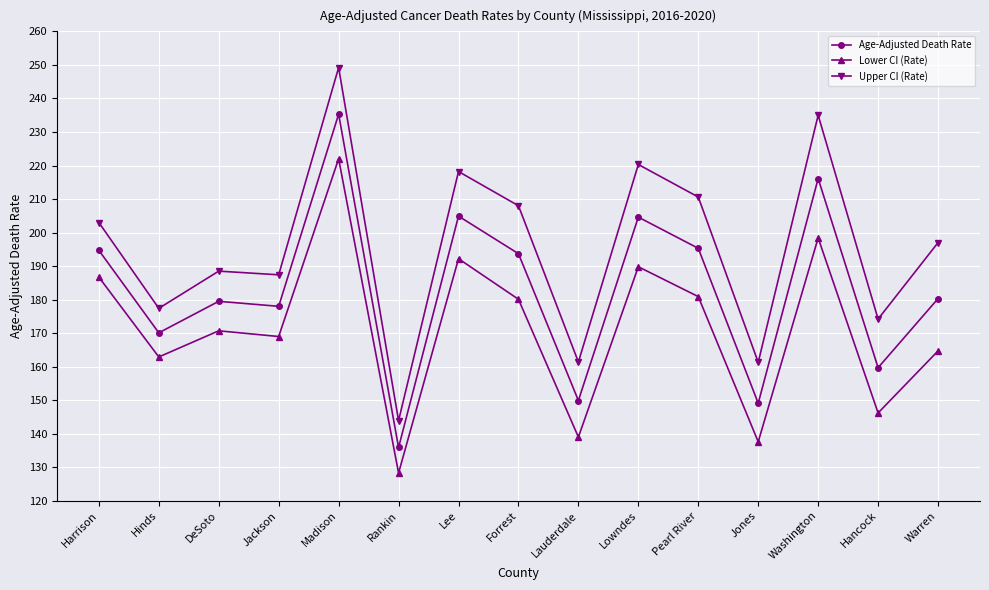

What is the approximate value of Lower CI (Rate) at Pearl River?

180.9